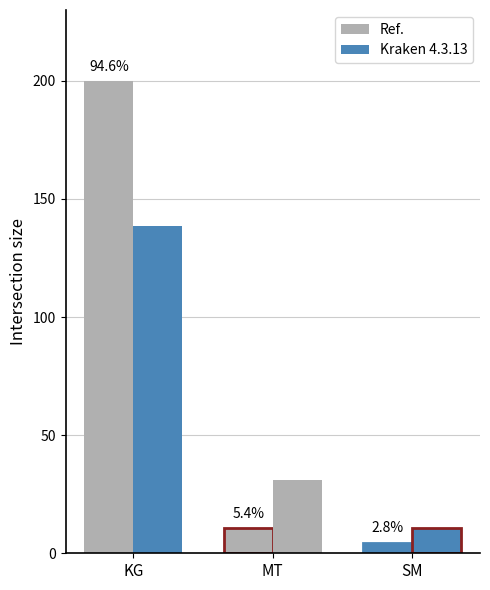

What position from the right is SM?

1